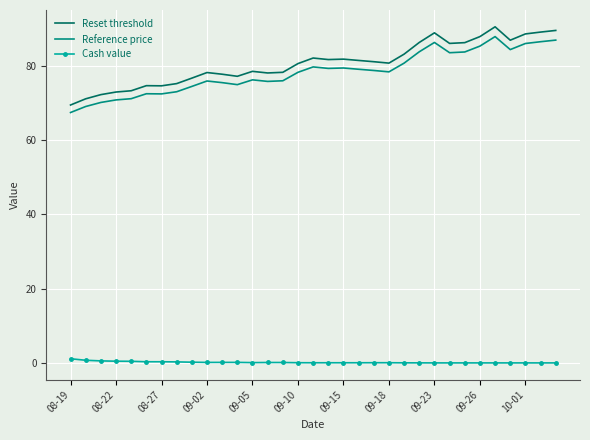

Which series has the largest range (max minus min)?

Reset threshold